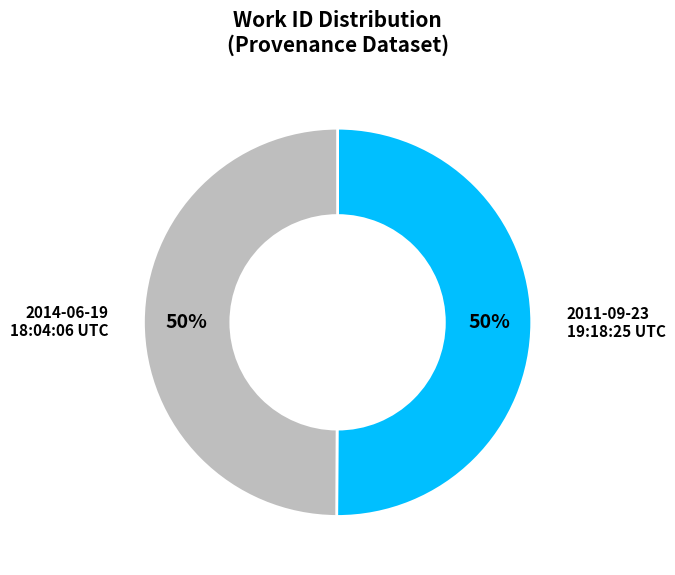

The 2011-09-23 19:18:25 UTC slice represents 50% of the pie. True or false?

True